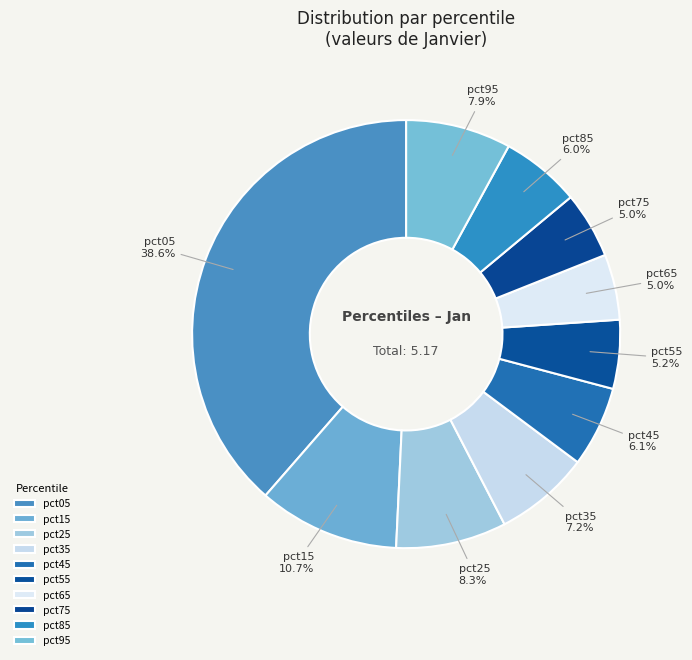

The pct65 slice represents 5% of the pie. True or false?

True